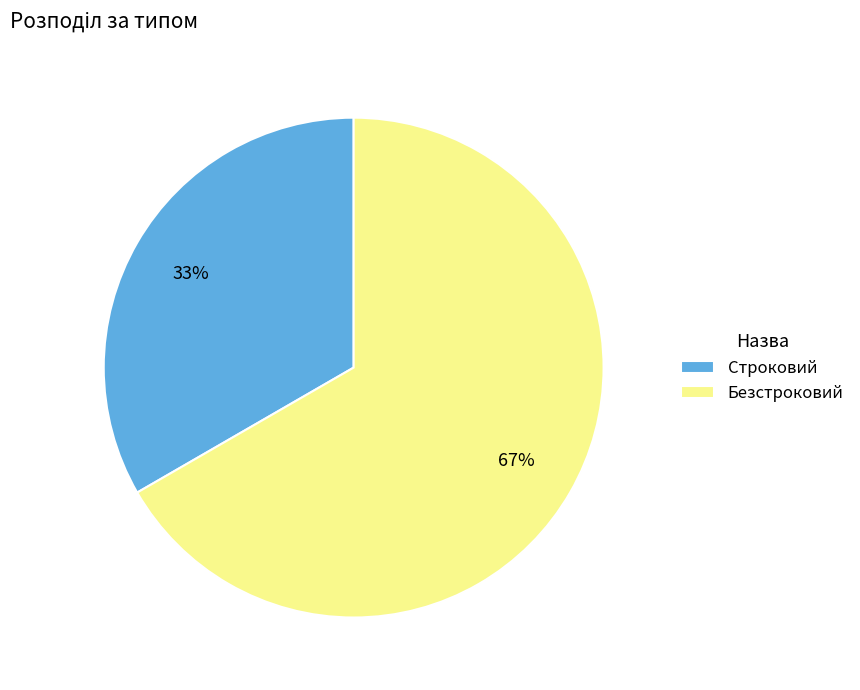

To the nearest percent, what is the average slice percentage?

50%